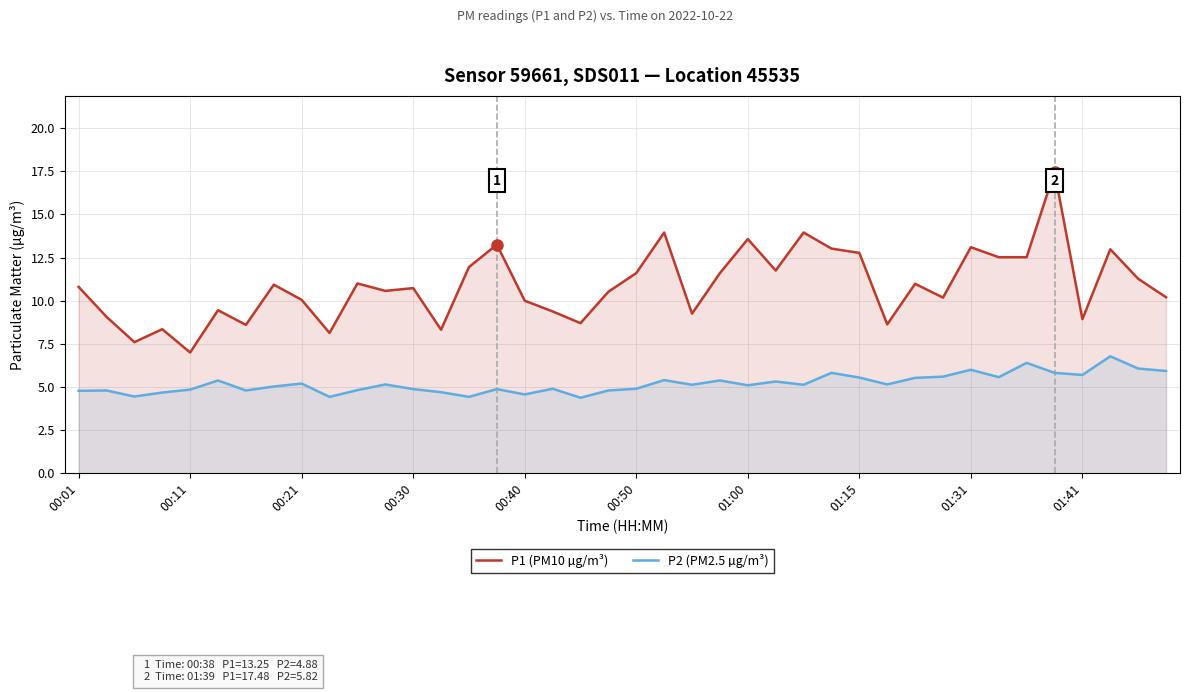

How many lines are shown in the chart?

2